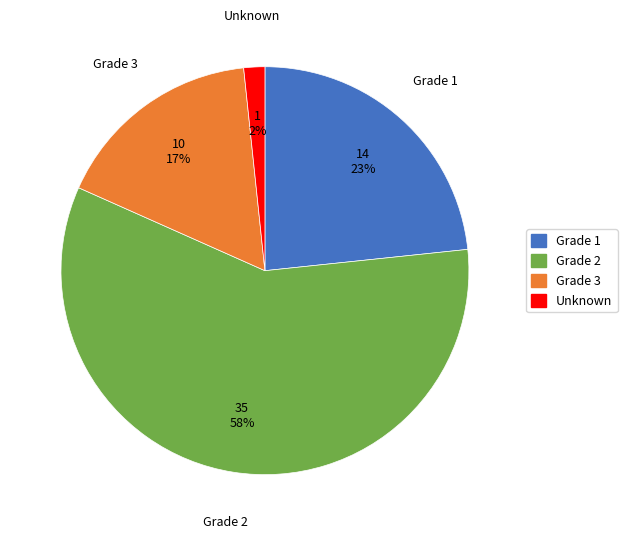

Is there a majority slice in this chart?

Yes